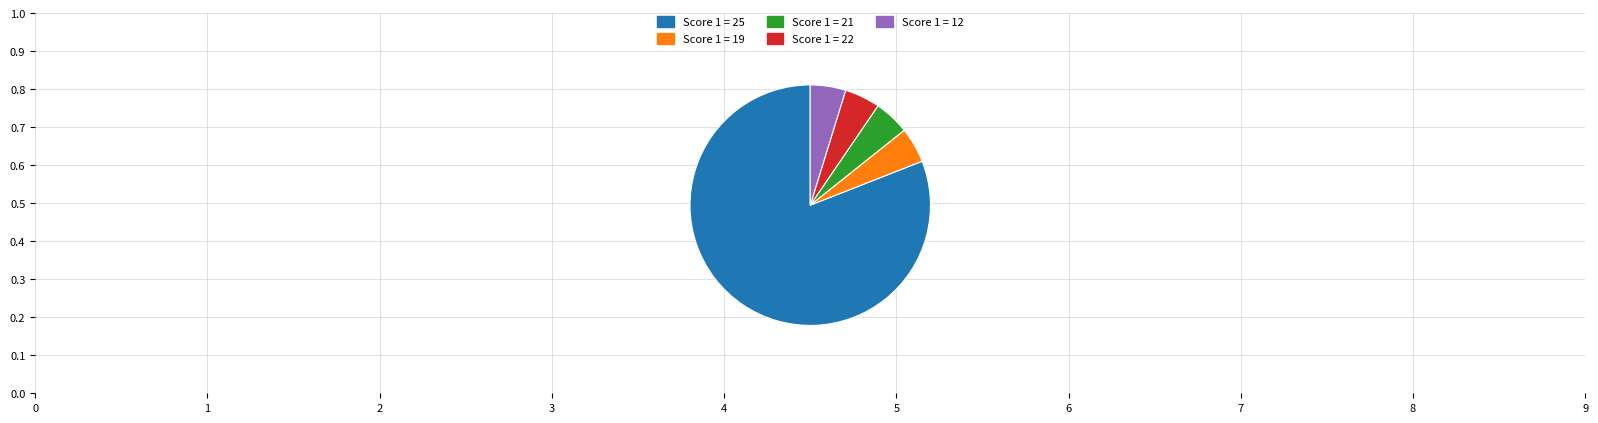

How many slices are in this pie chart?

5